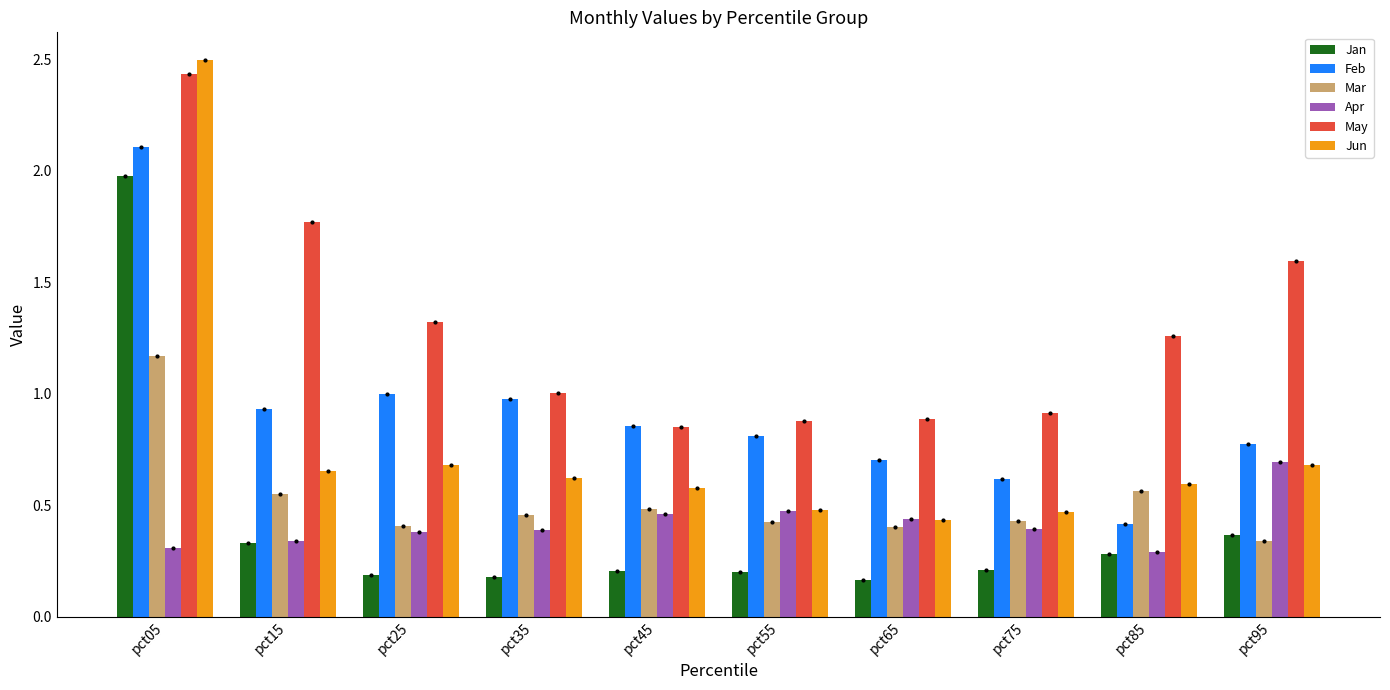

At which label does Mar reach its peak?

pct05